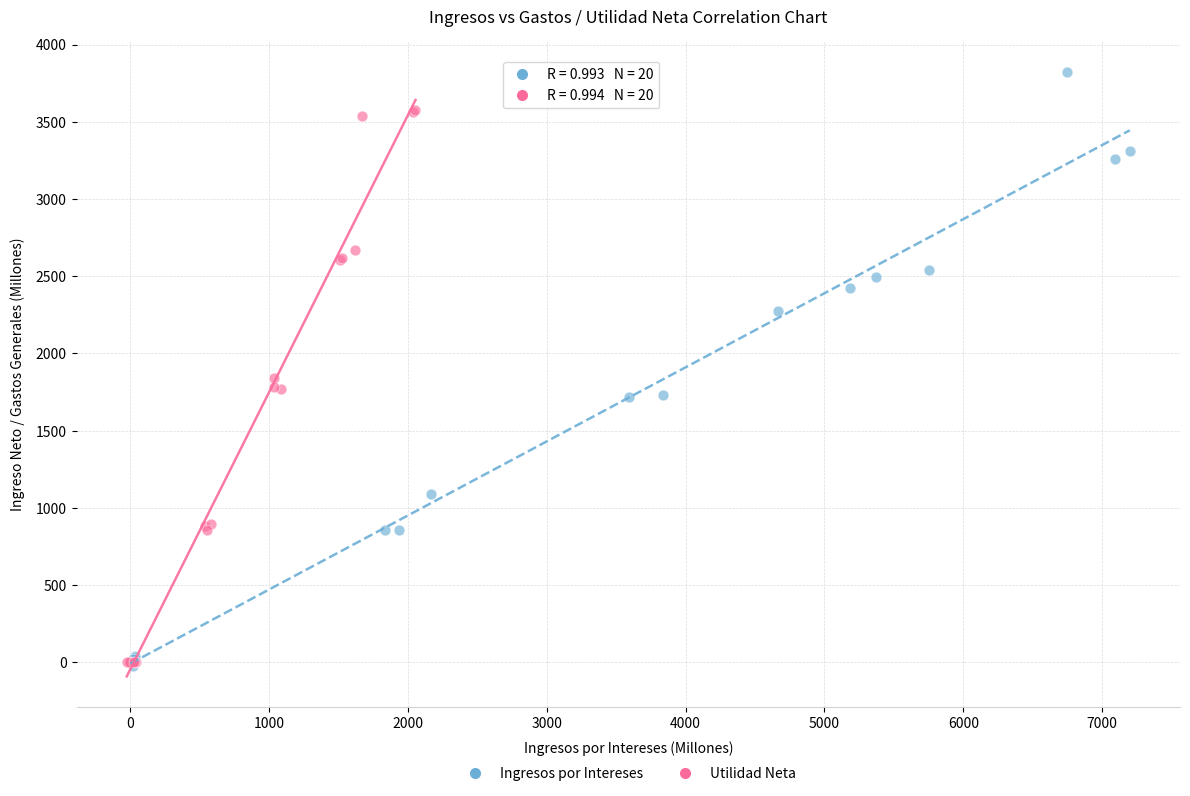

Which series has the largest Y range (max minus min)?

Ingresos por Intereses